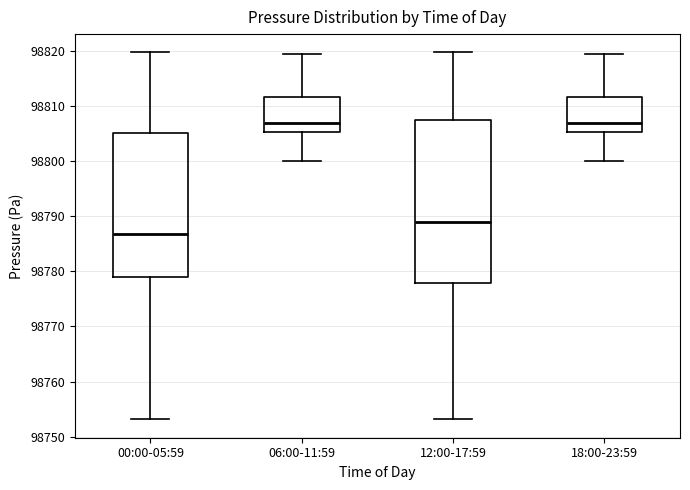

Which box is the tallest, from its lower edge to its upper edge?

12:00-17:59